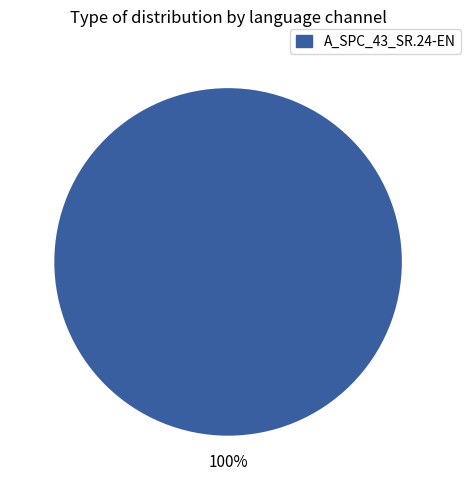

Is there a majority slice in this chart?

Yes